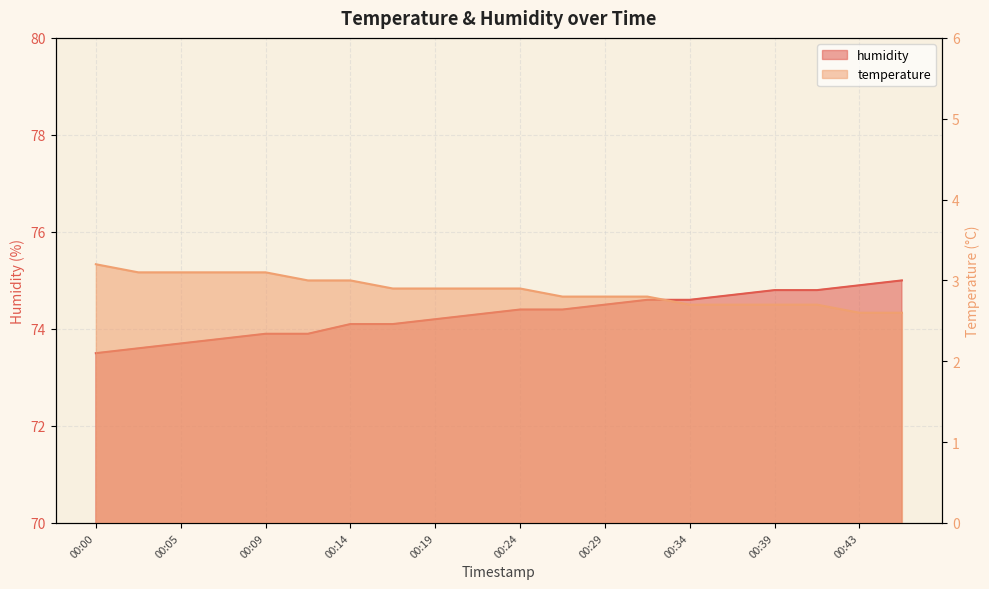

Is it true that humidity equals 74.1 at 00:14?

True